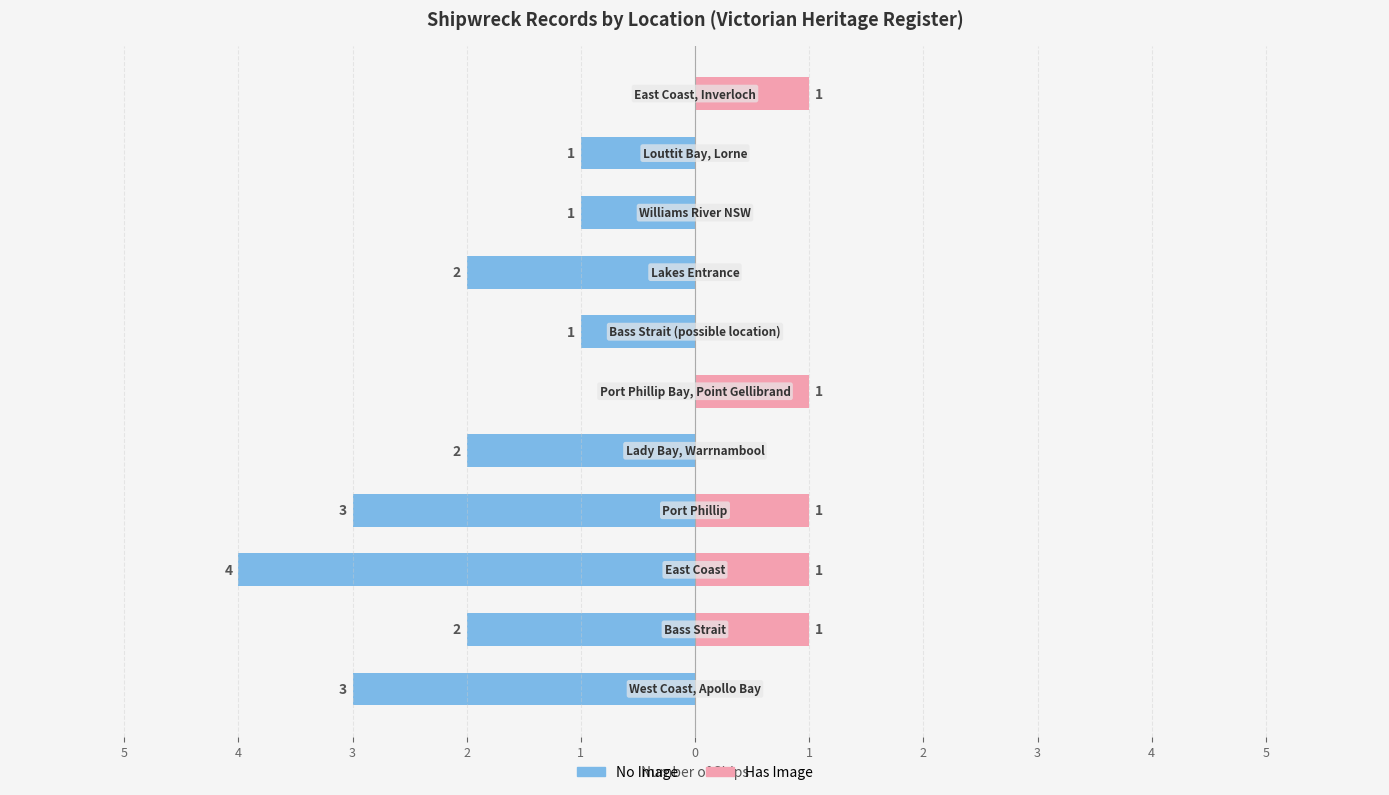

How many distinct data groups are displayed?

2